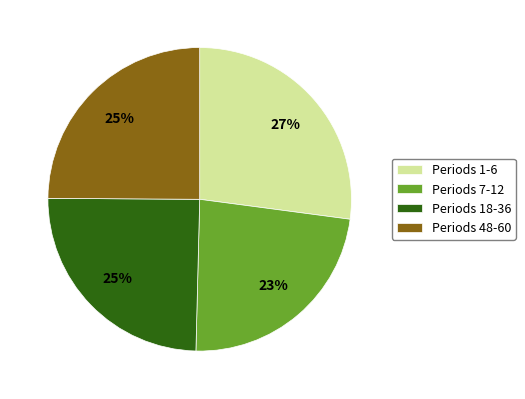

How many slices are in this pie chart?

4